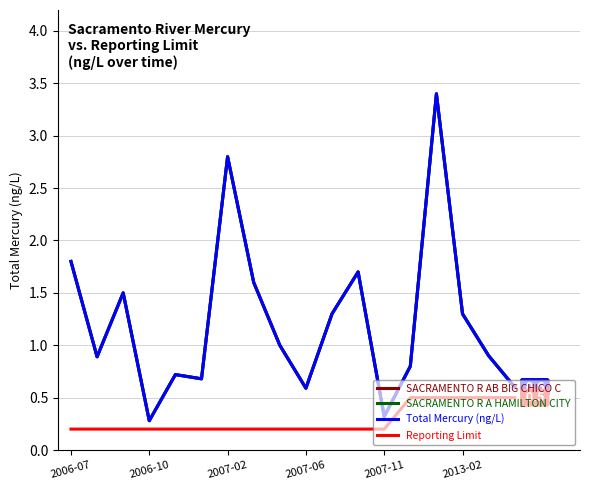

What is the difference between the maximum and second lowest values in the Total Mercury (ng/L) series?

3.1